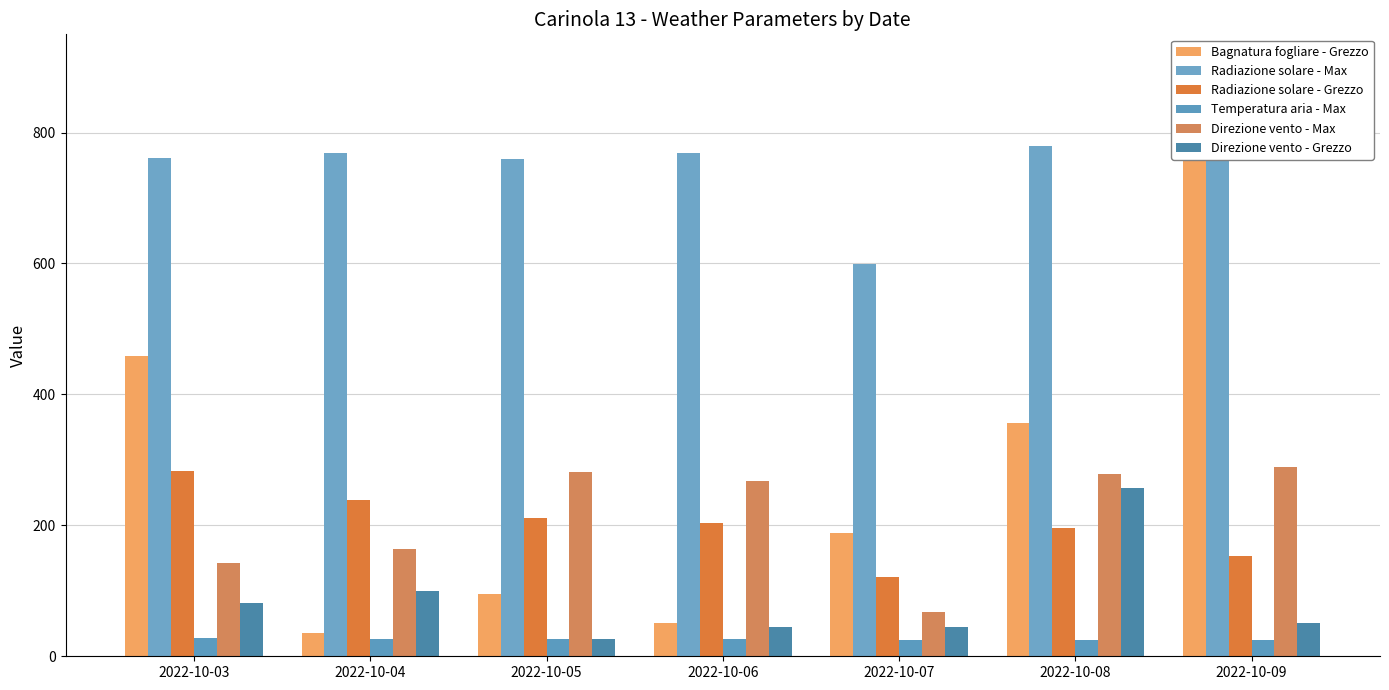

Are the bars grouped side by side (vs. stacked)?

Yes